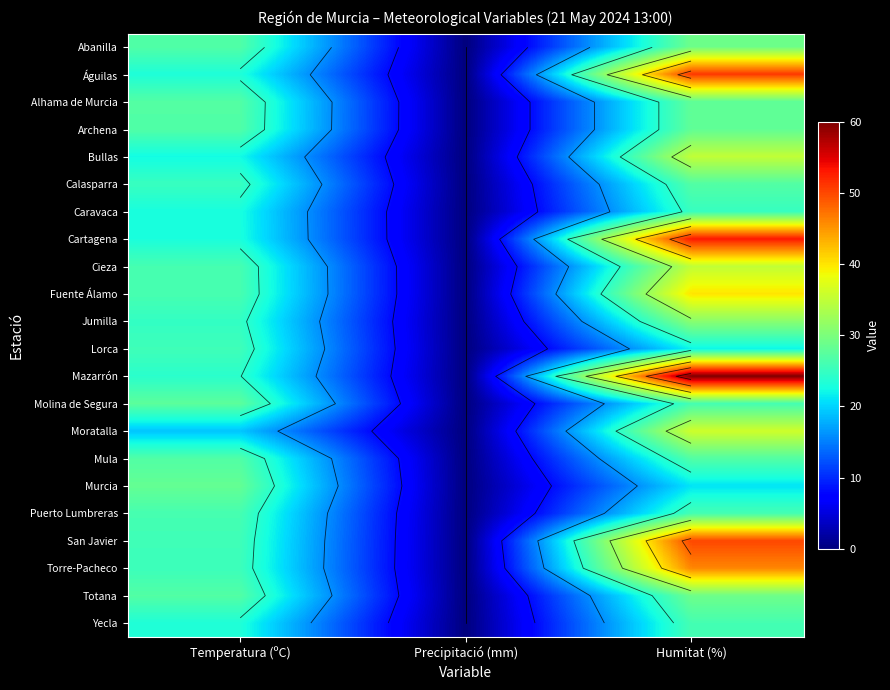

List the series in order of their peak value, lowest first.

Caravaca, Lorca, Yecla, Puerto Lumbreras, Calasparra, Mula, Molina de Segura, Alhama de Murcia, Archena, Murcia, Abanilla, Totana, Jumilla, Bullas, Cieza, Moratalla, Fuente Álamo, Torre-Pacheco, San Javier, Águilas, Cartagena, Mazarrón